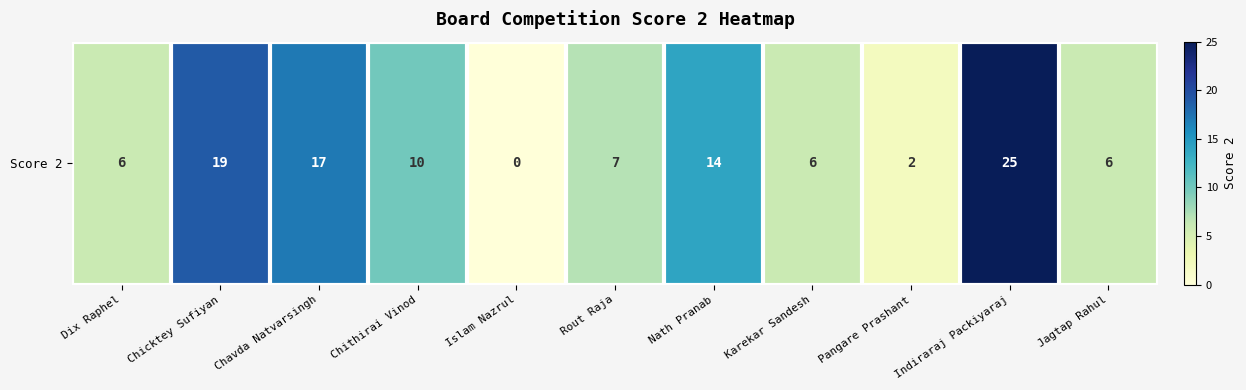

Reading right to left, list all the values displayed in this chart.

6	25	2	6	14	7	0	10	17	19	6